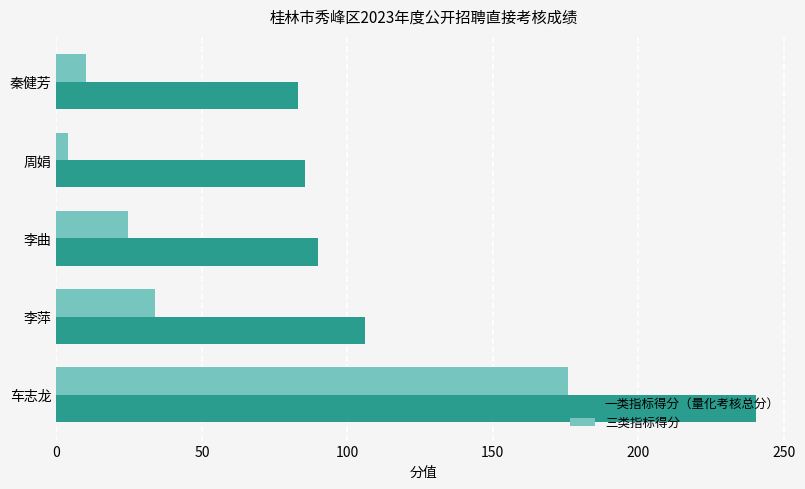

What is the sum of all 一类指标得分（量化考核总分） values?

605.0